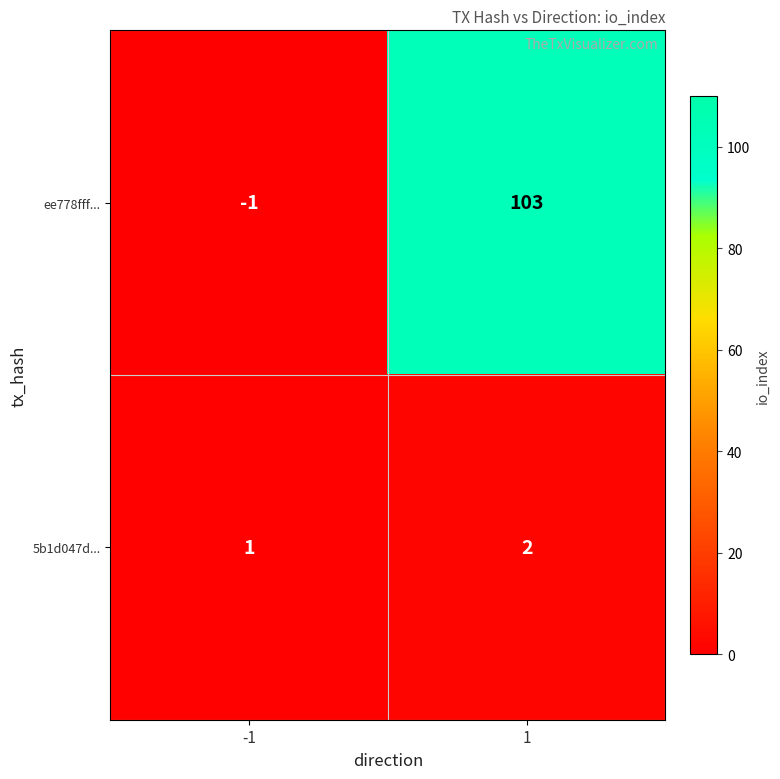

Which label corresponds to the smallest value in the chart?

-1